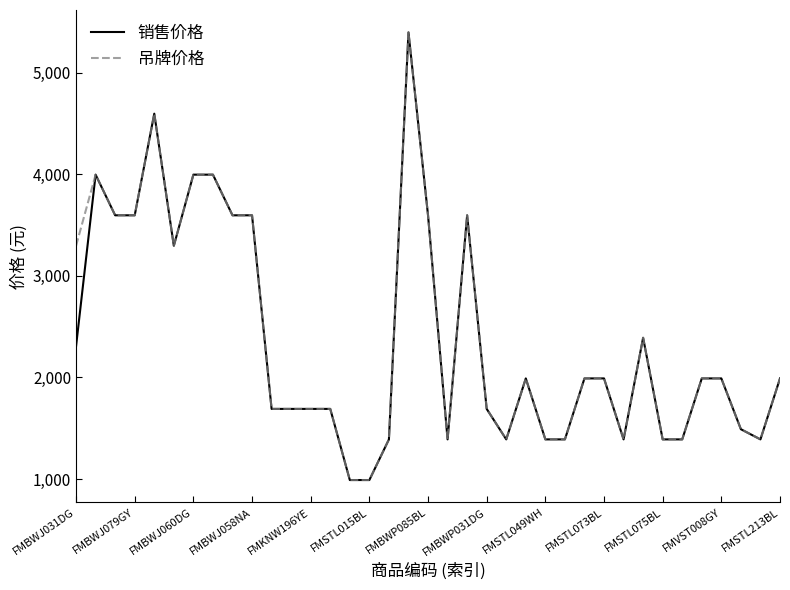

What is the maximum value shown in the chart?

5395